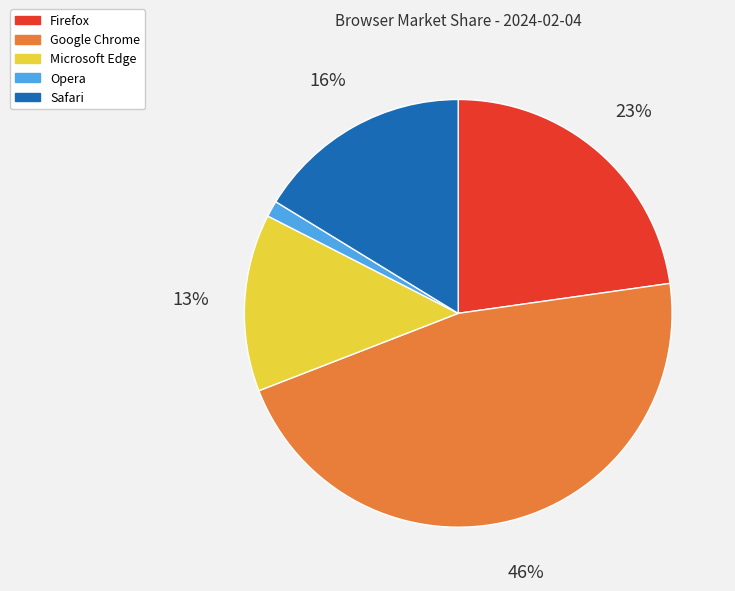

Combined, do Firefox and Safari account for over 50%?

No